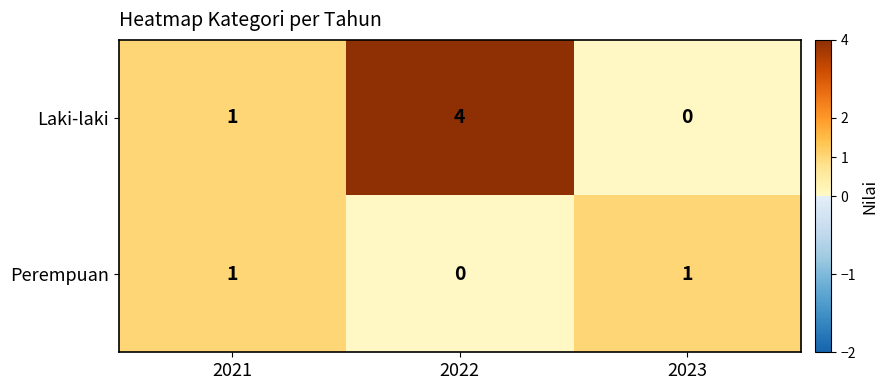

Rank the series at 2022 from lowest to highest value.

Perempuan, Laki-laki